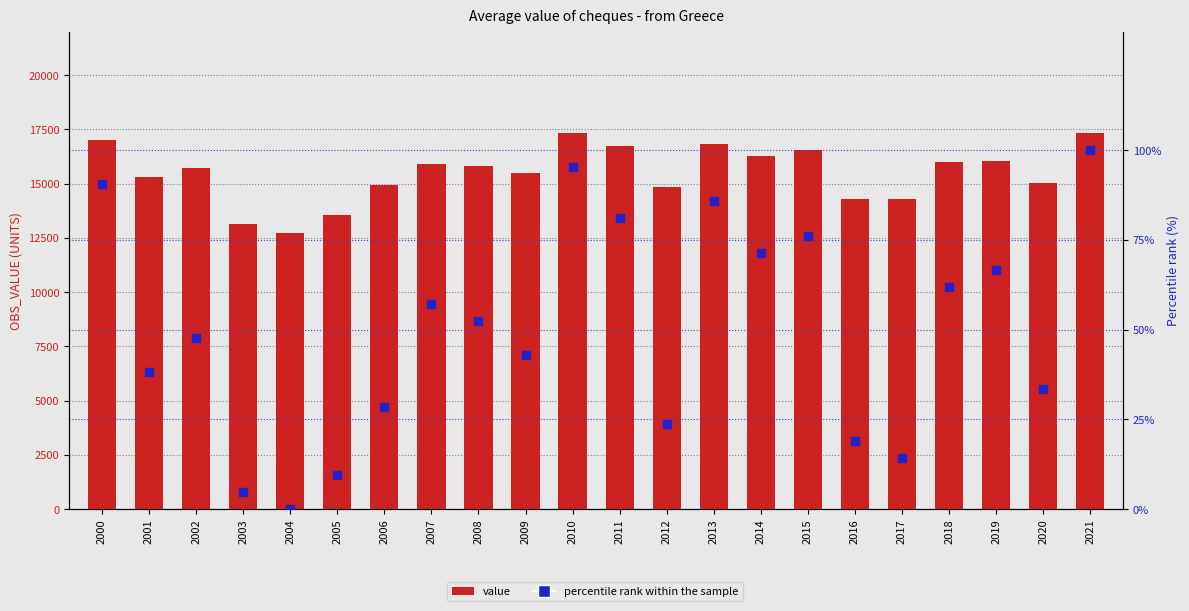

Which series contains the highest Y value?

value